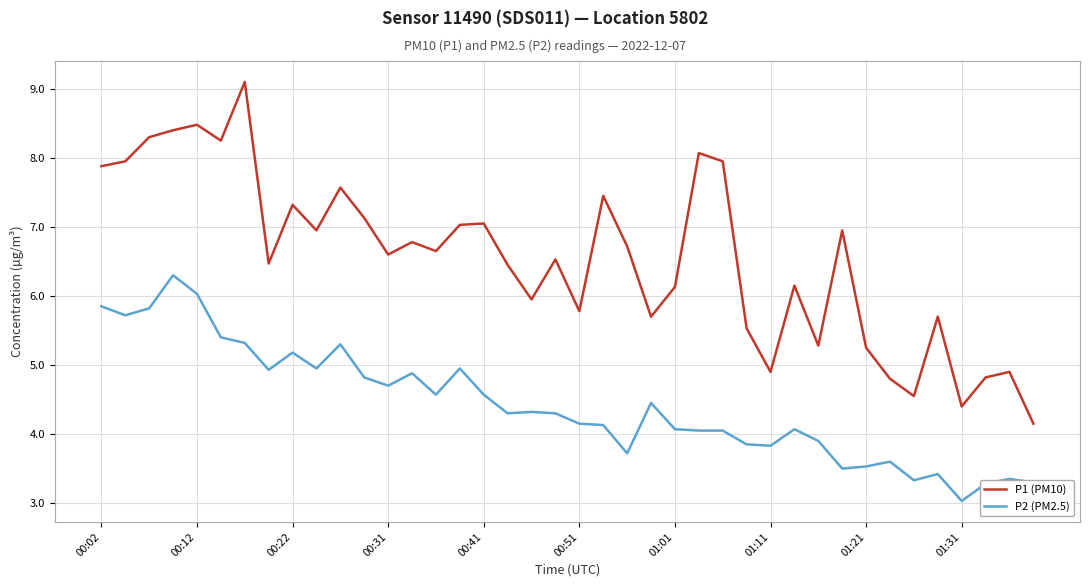

How many values in the P2 (PM2.5) series exceed 4?

27